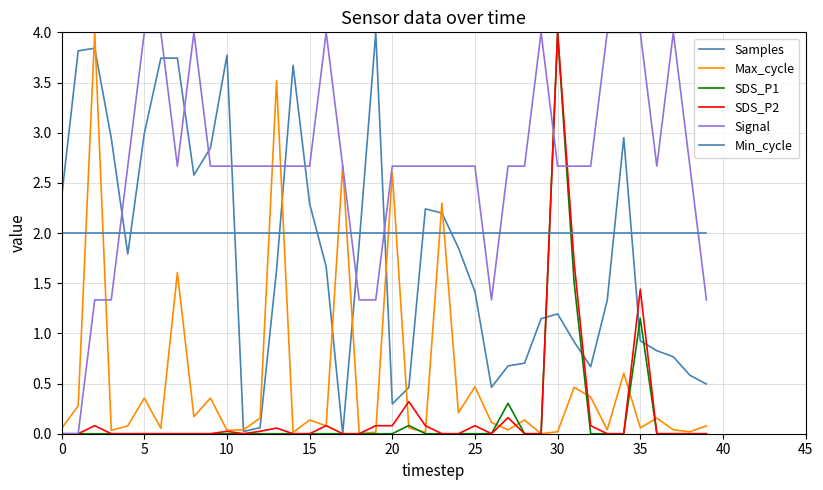

Rank the series by their maximum value, from lowest to highest.

Min_cycle, Samples, Max_cycle, SDS_P1, SDS_P2, Signal